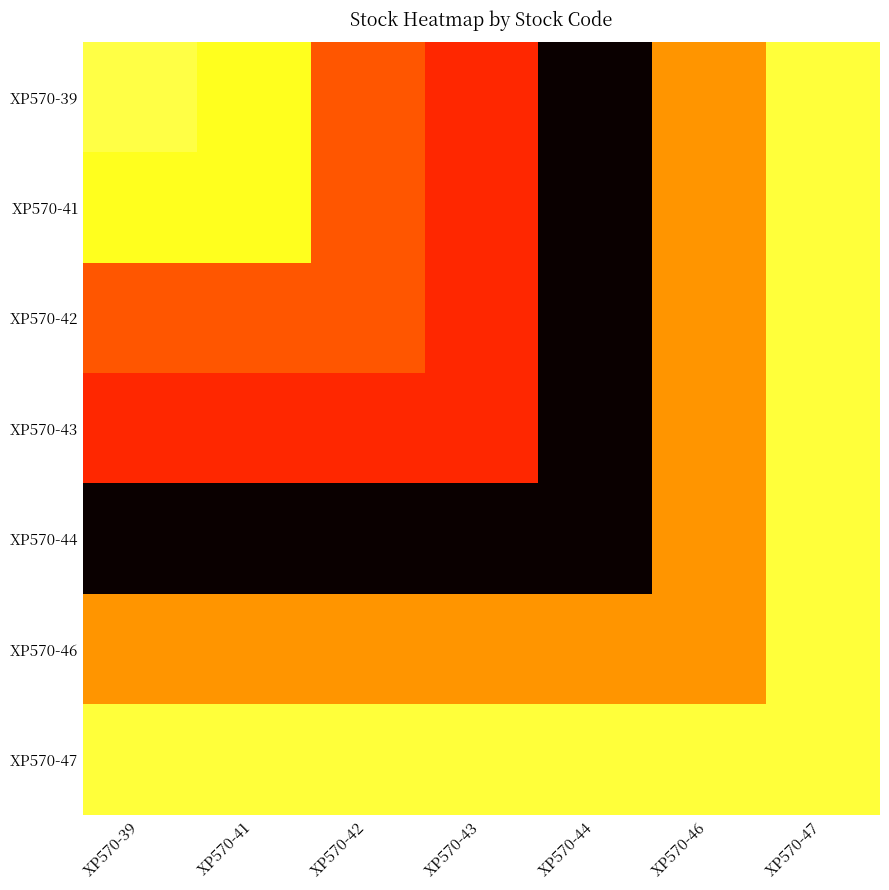

List the series in order of their peak value, lowest first.

XP570-47, XP570-46, XP570-39, XP570-41, XP570-42, XP570-43, XP570-44